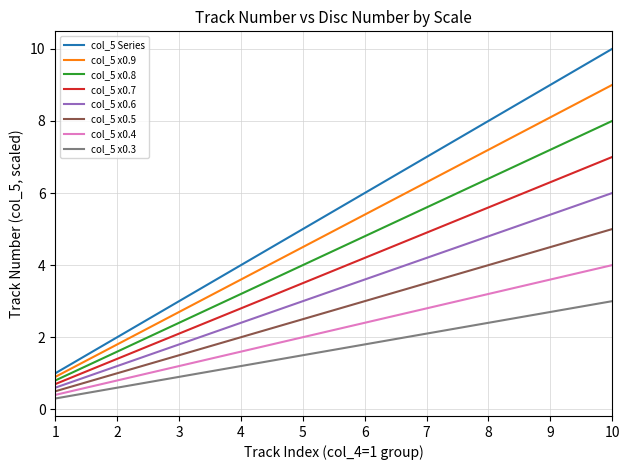

Count the number of categories in the chart.

10